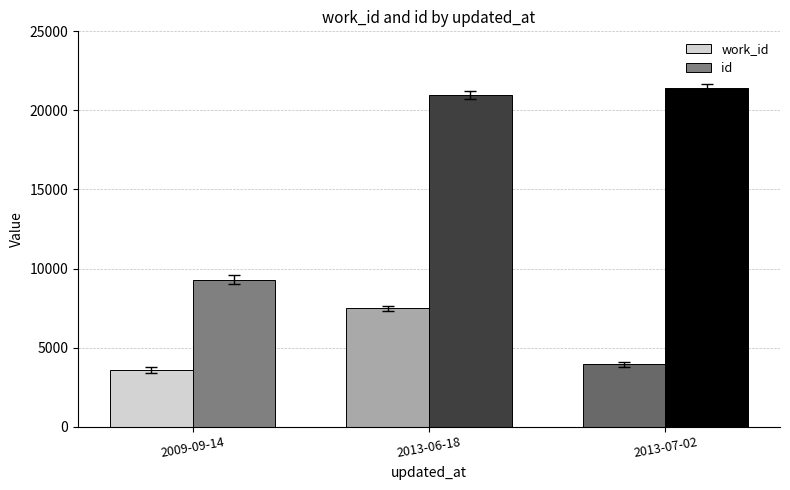

Is it true that id equals 21441 at 2013-07-02?

True